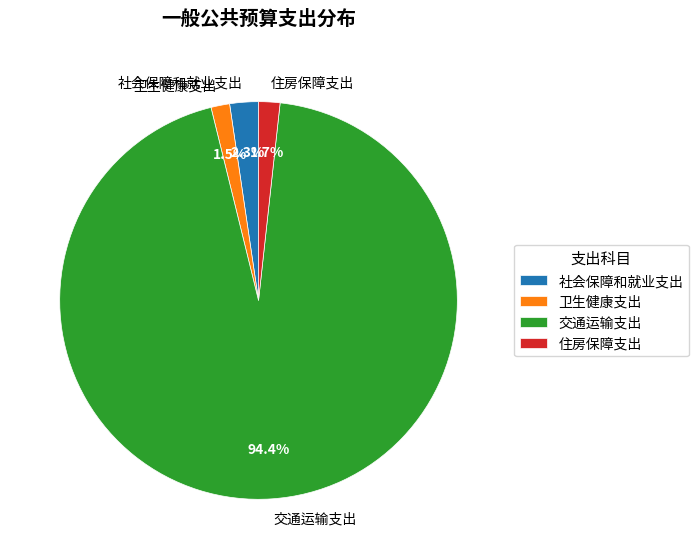

What is the majority slice?

交通运输支出